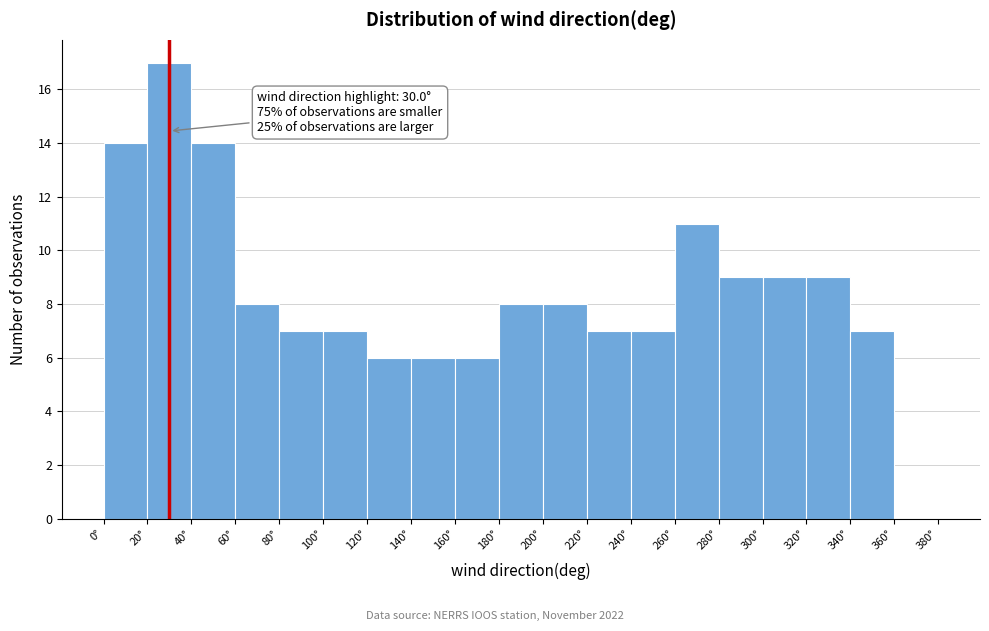

Which range on the x-axis has the tallest bar?

20 to 40